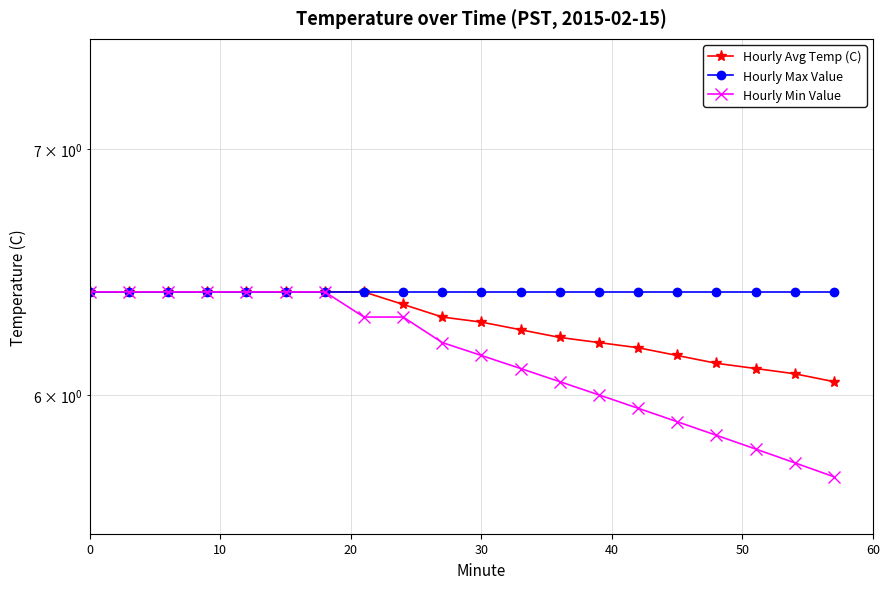

How many distinct data groups are displayed?

3